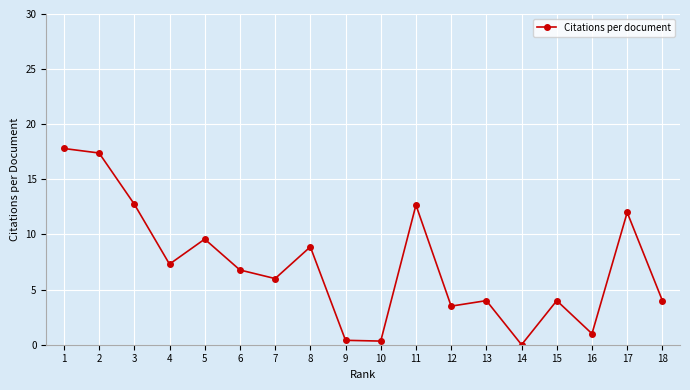

Is it true that the value at 11 is 3.4?

False